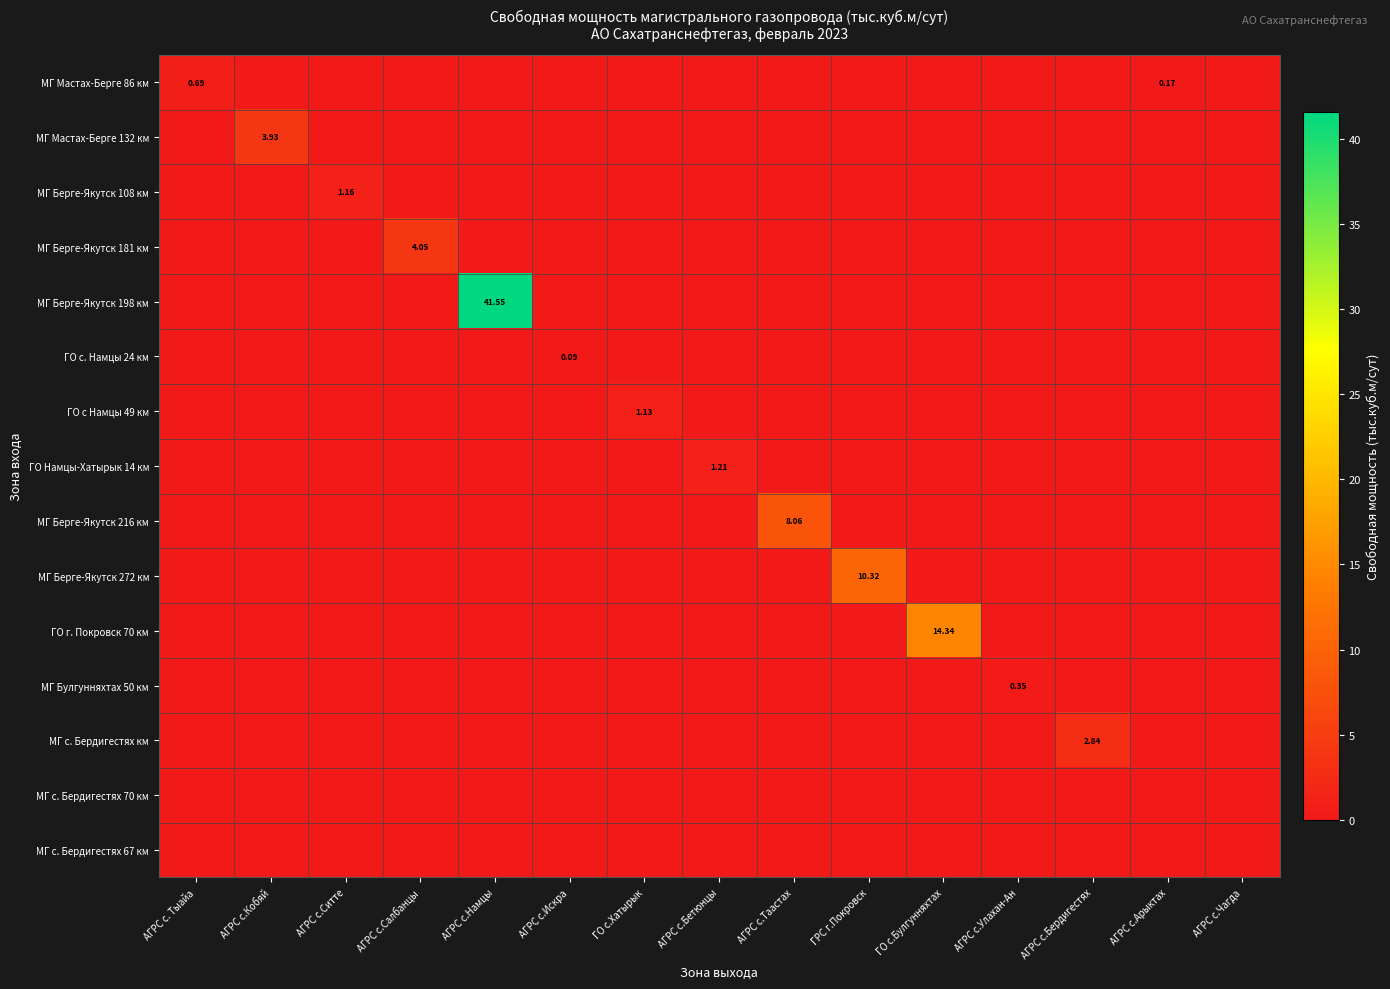

At how many categories does at least one series exceed 3?

6